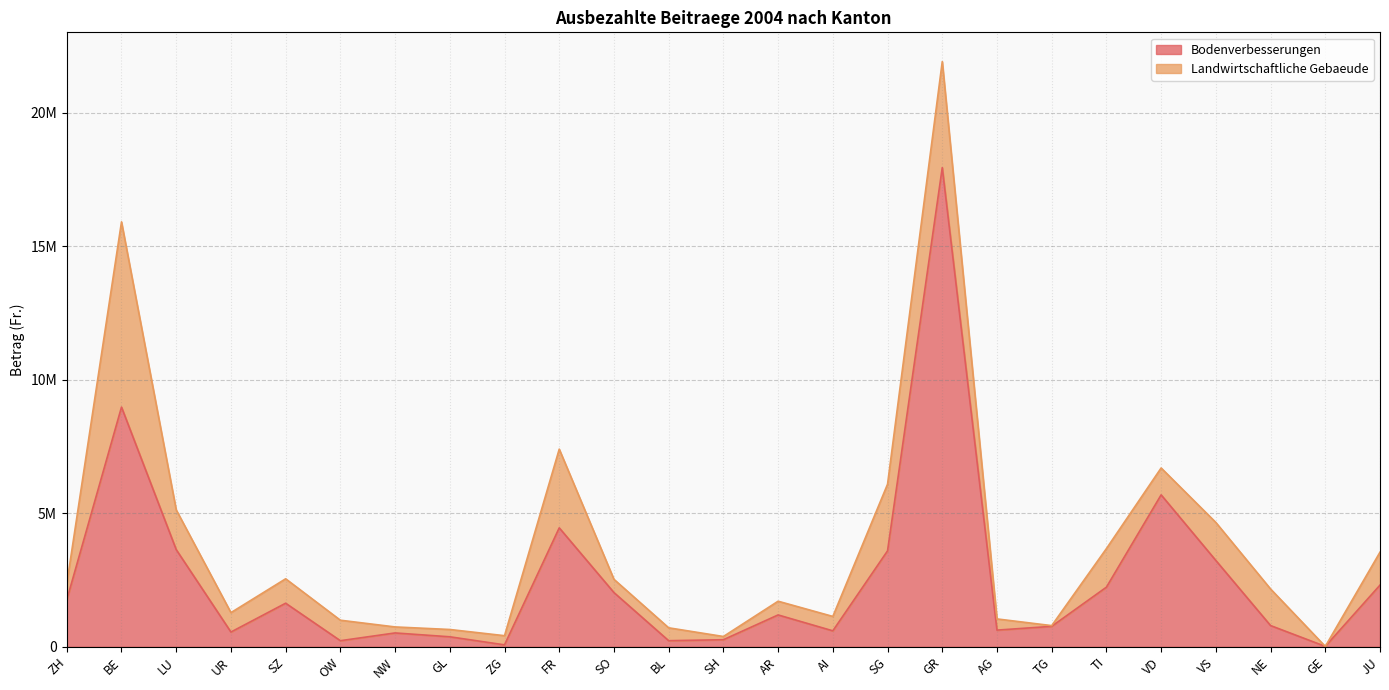

The chart shows a value of 14000 at GE. True or false?

True